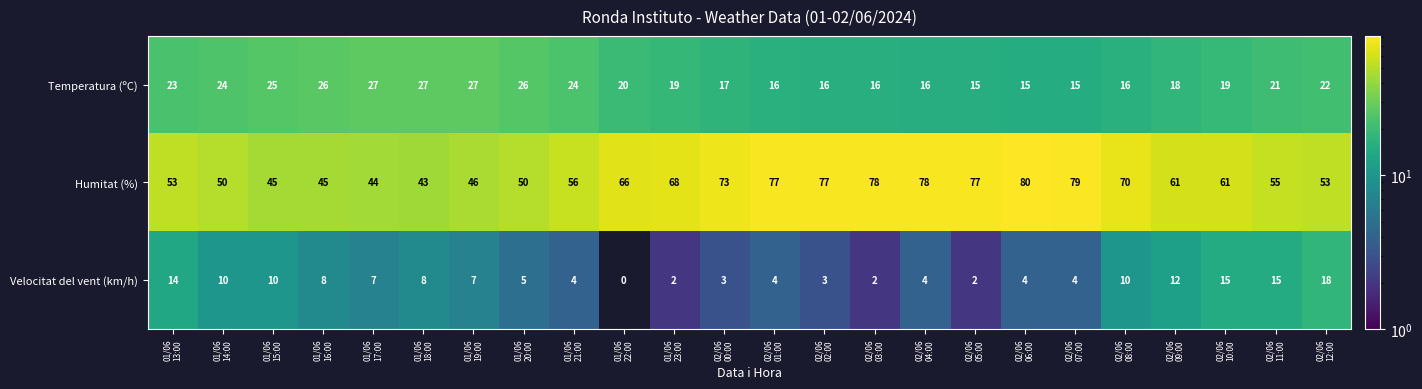

What is the spread (max minus min) of values at 01/06
15:00?

35